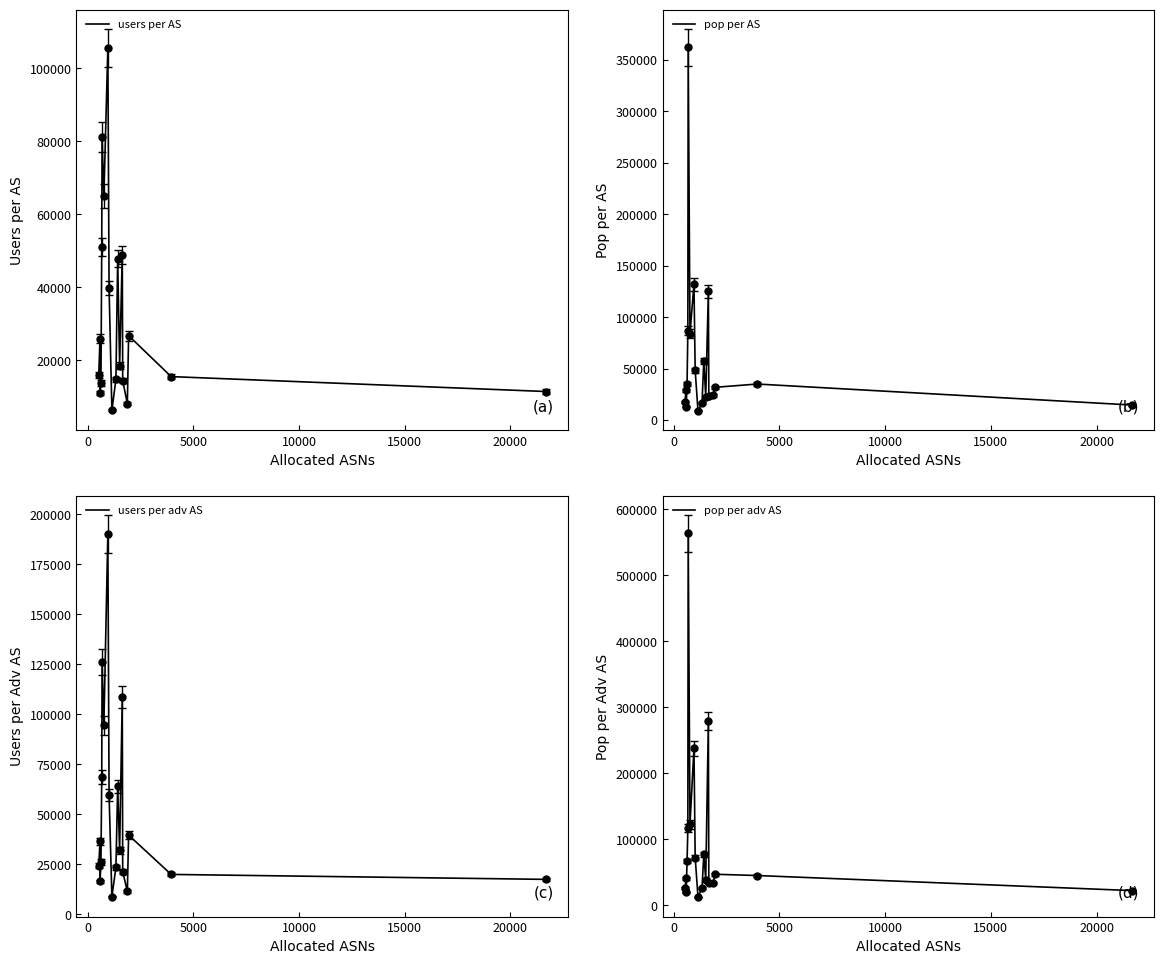

True or false: pop per AS and pop per adv AS cross at least once.

False